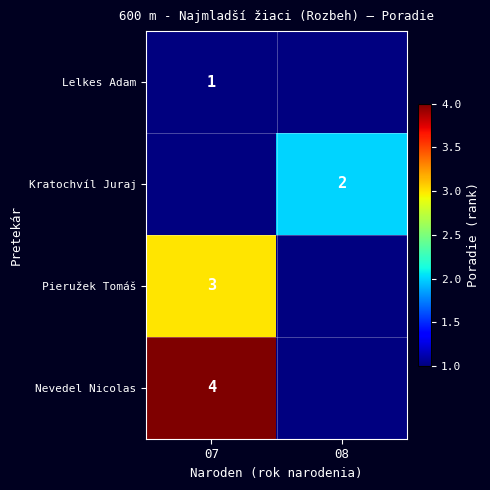

True or false: Lelkes Adam has a value of 0 at 07.

False